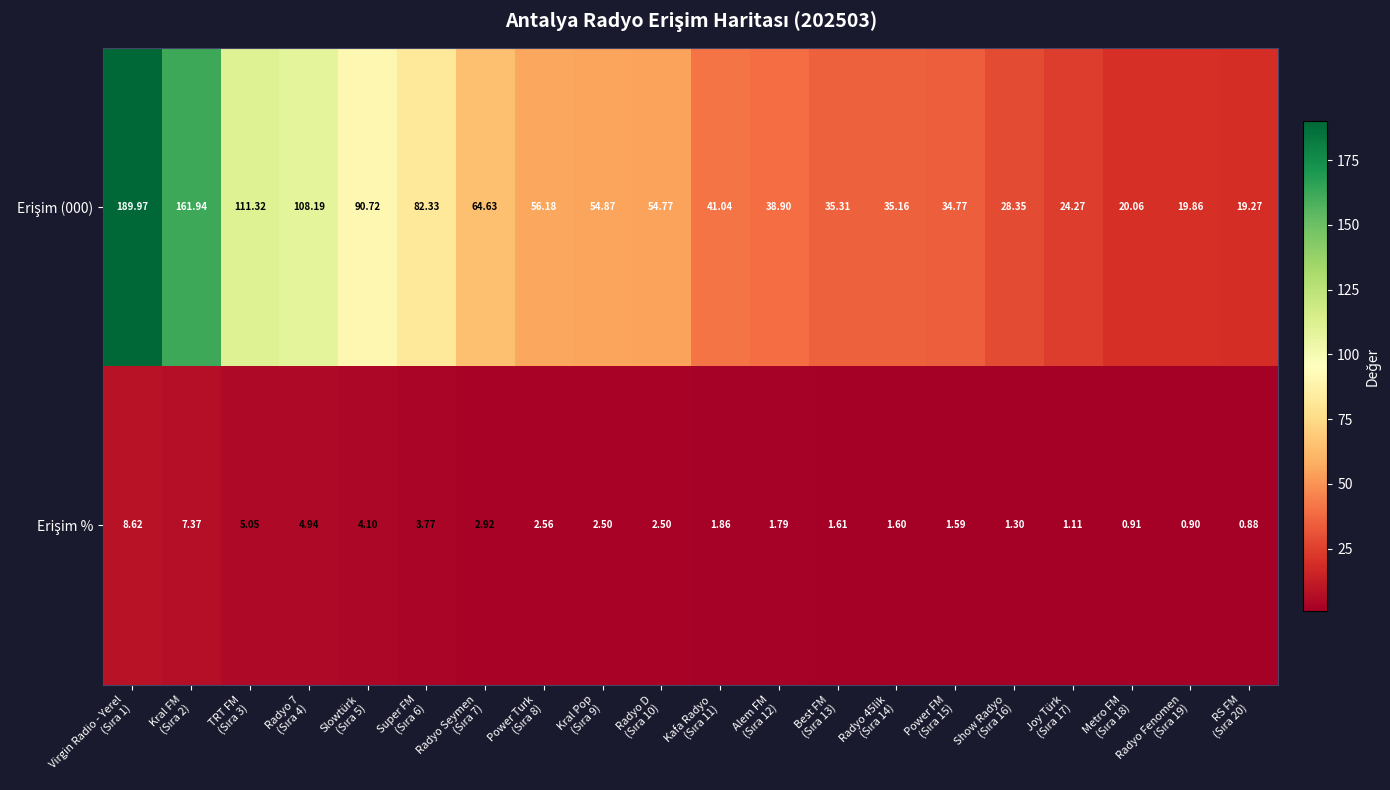

How many series are shown in this chart?

2